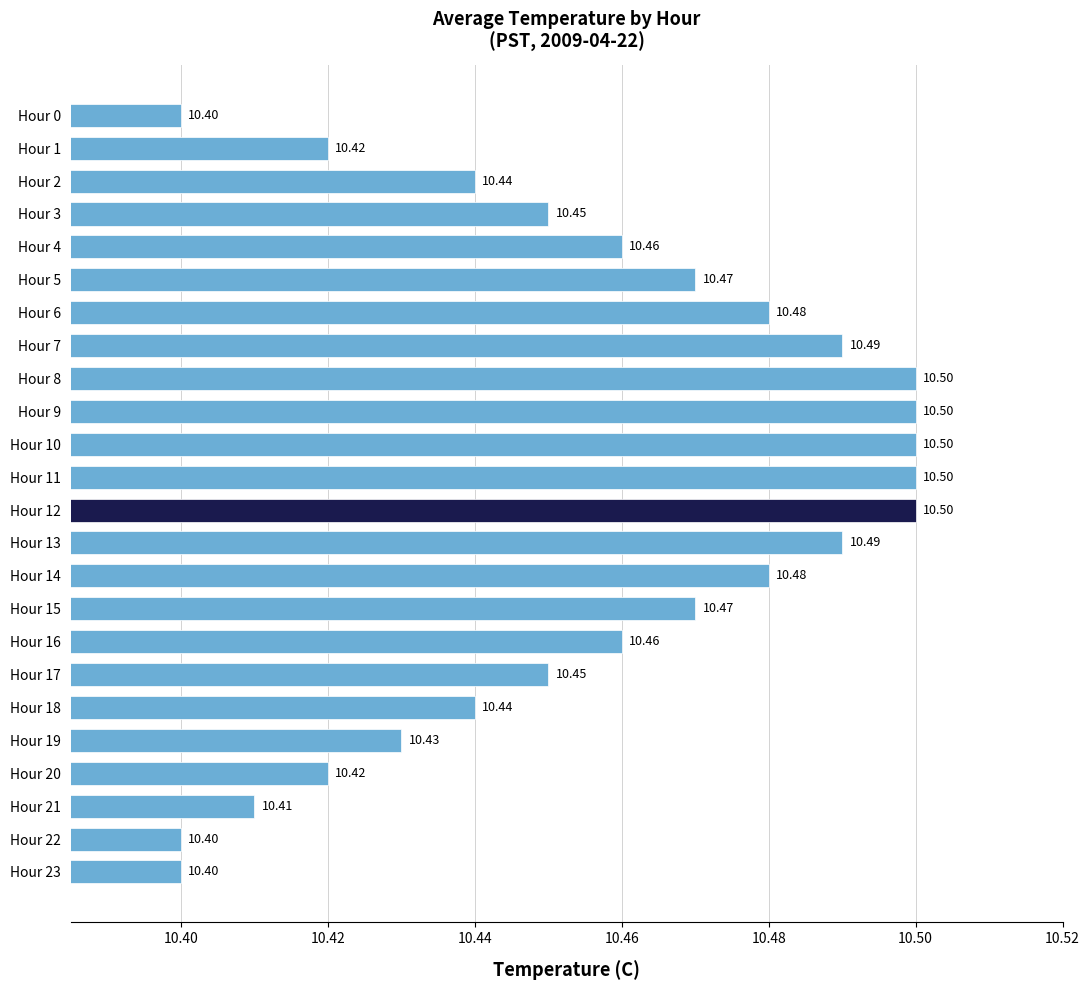

What is the change in value from Hour 1 to Hour 10?

+0.1